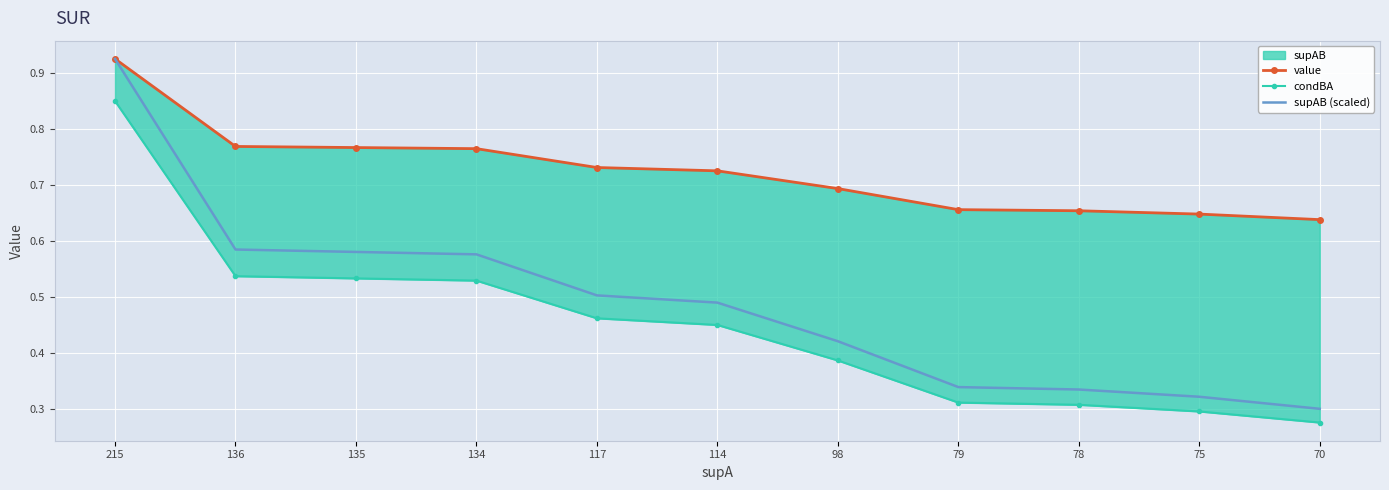

What is the value of the supAB (scaled) point at the 8th from the left?

0.3